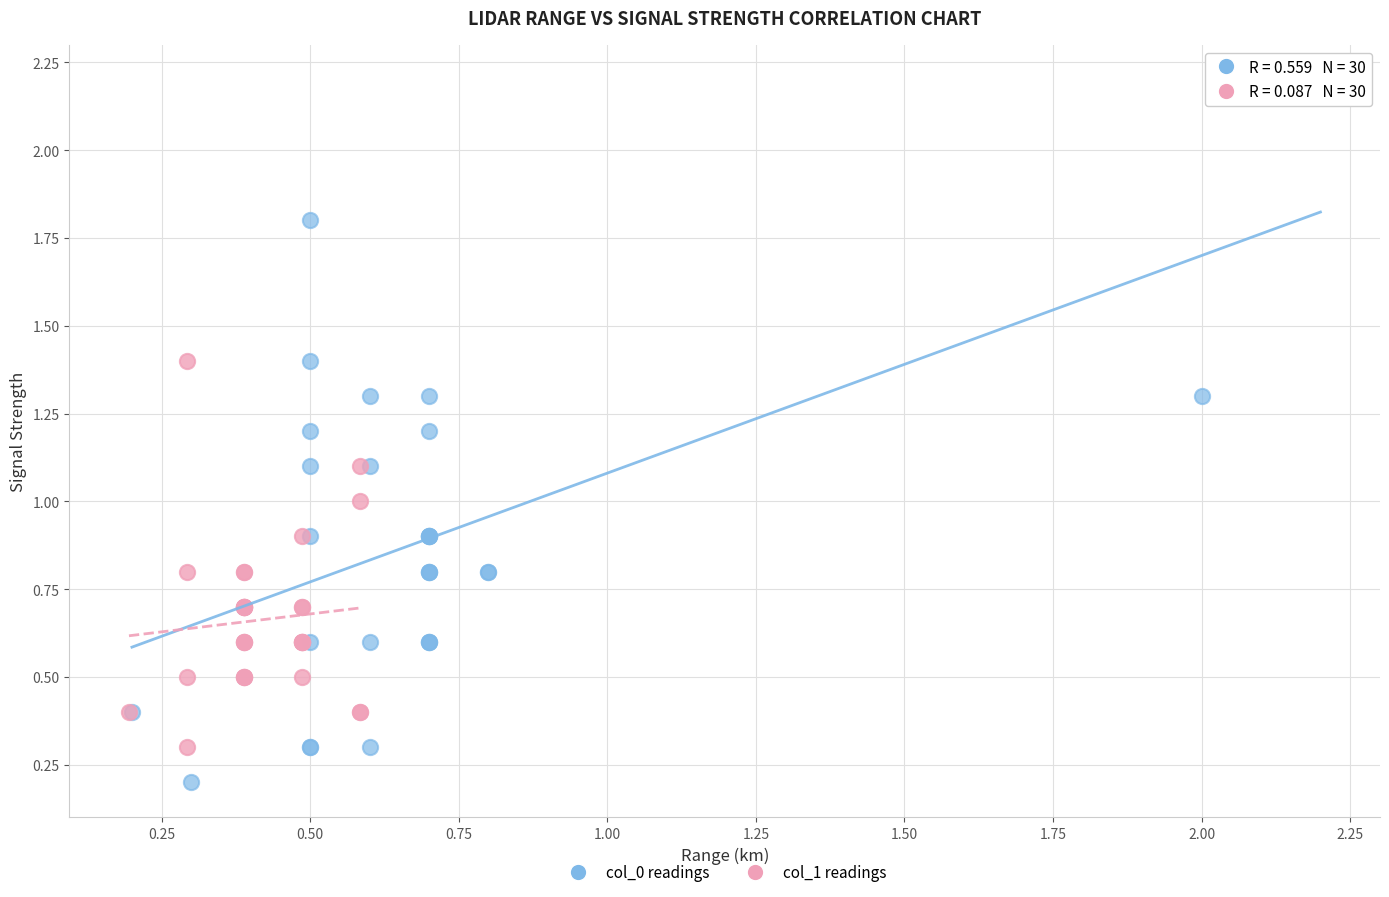

Which series contains the highest Y value?

col_0 readings